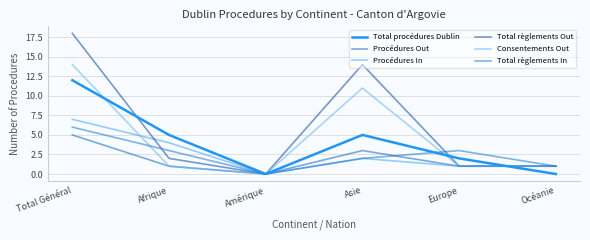

True or false: Procédures Out has more than 1 interior local peaks.

False